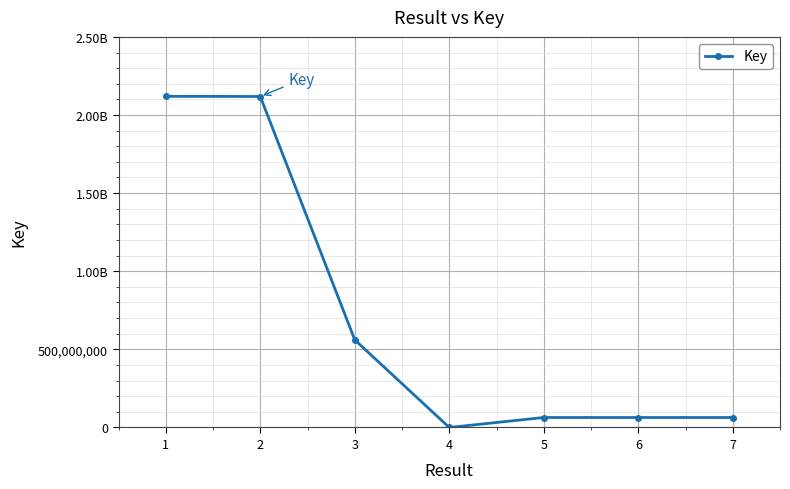

What is the value of the 1st point from the left?

2119677957